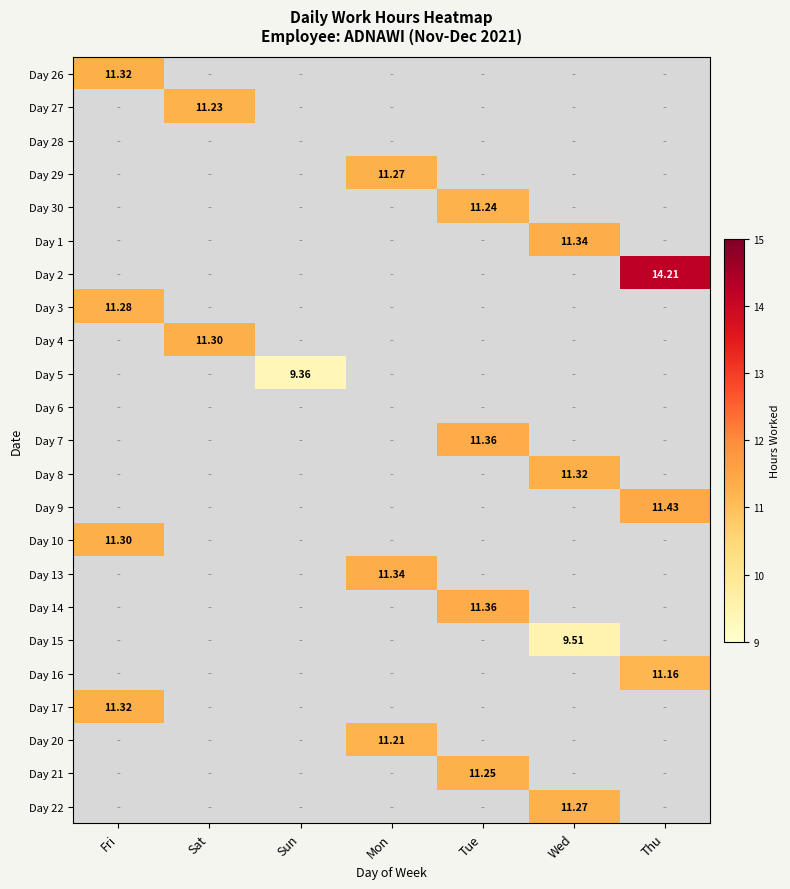

The value of Day 5 at Wed is 4.4. True or false?

False